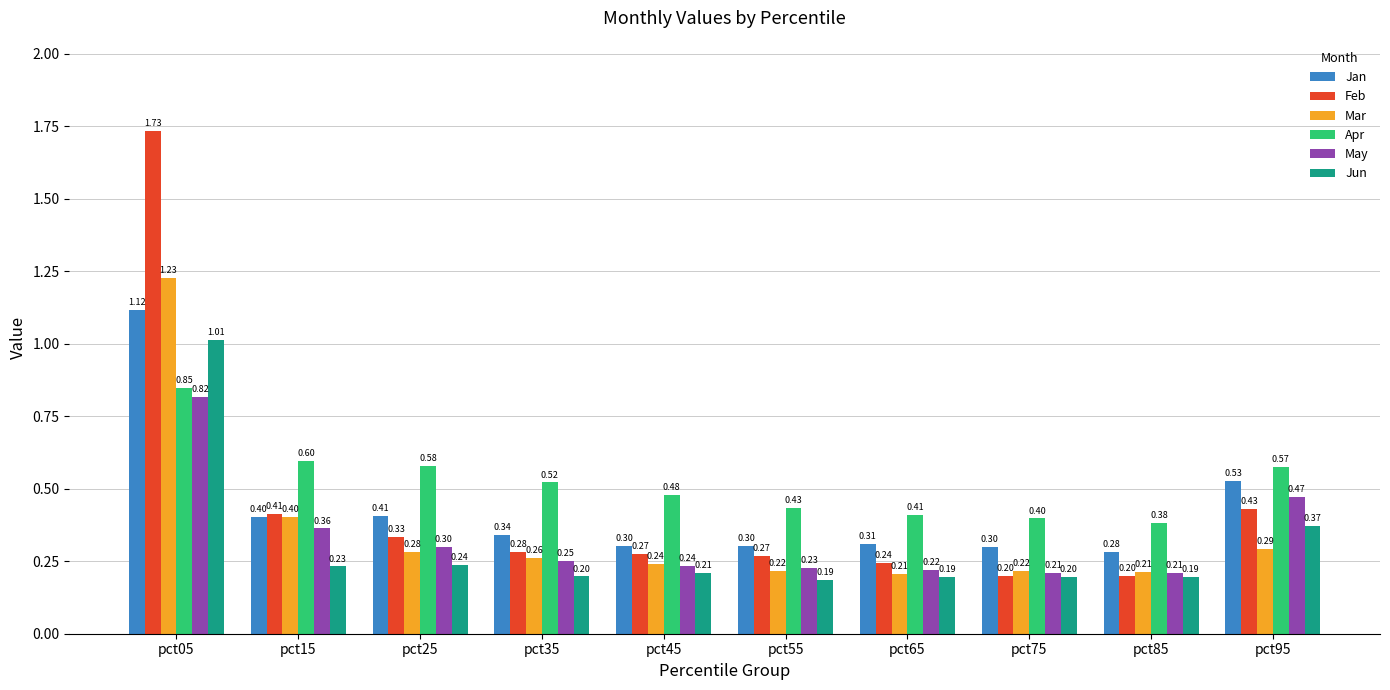

Which series has the widest spread of values?

Feb